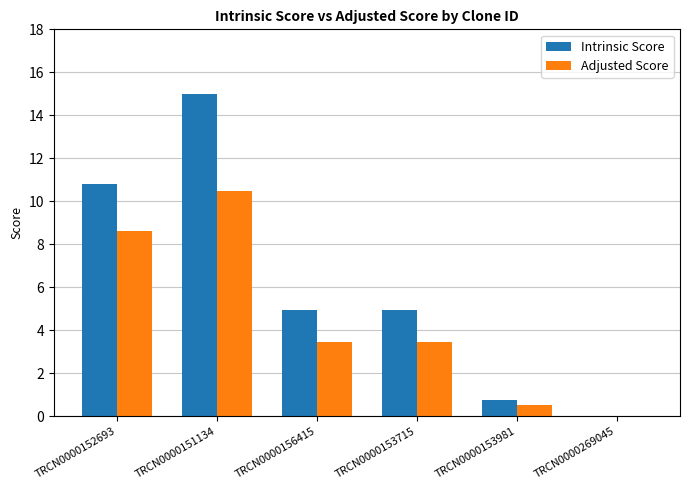

Which category has the highest value in the Adjusted Score series?

TRCN0000151134